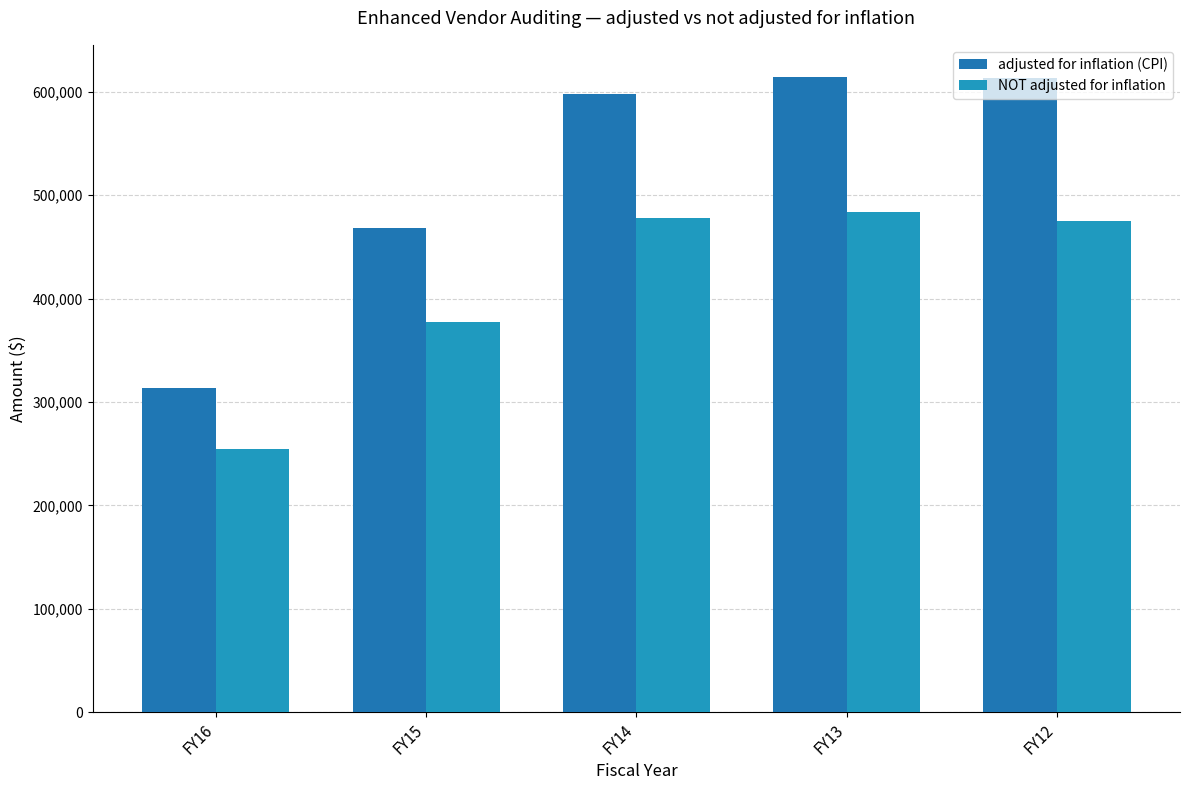

What is the minimum value shown in the chart?

254584